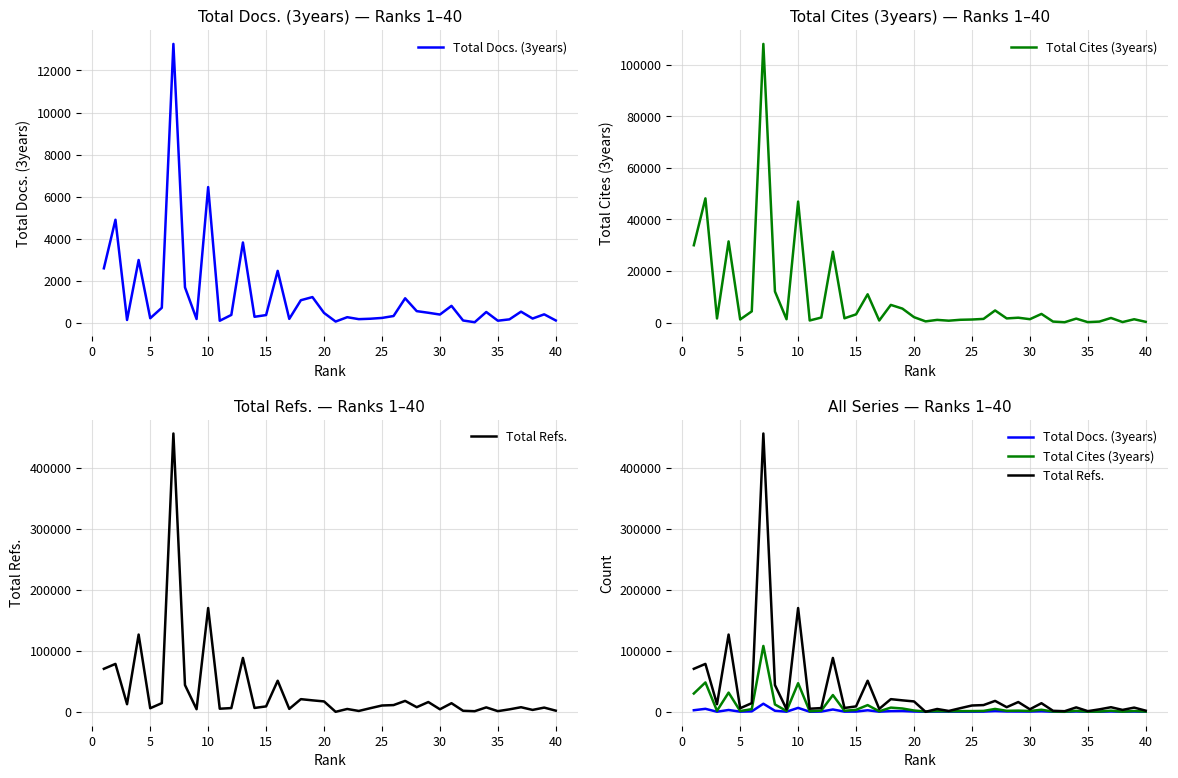

How many interior local peaks does the Total Cites (3years) series have?

14